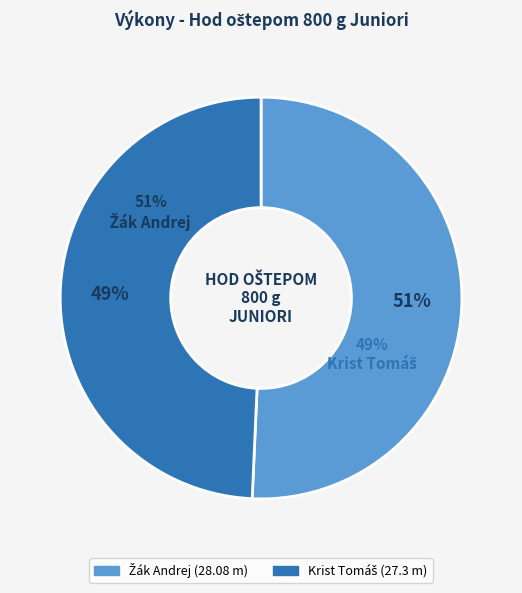

What is the total percentage of Krist Tomáš and Žák Andrej?

100.0%